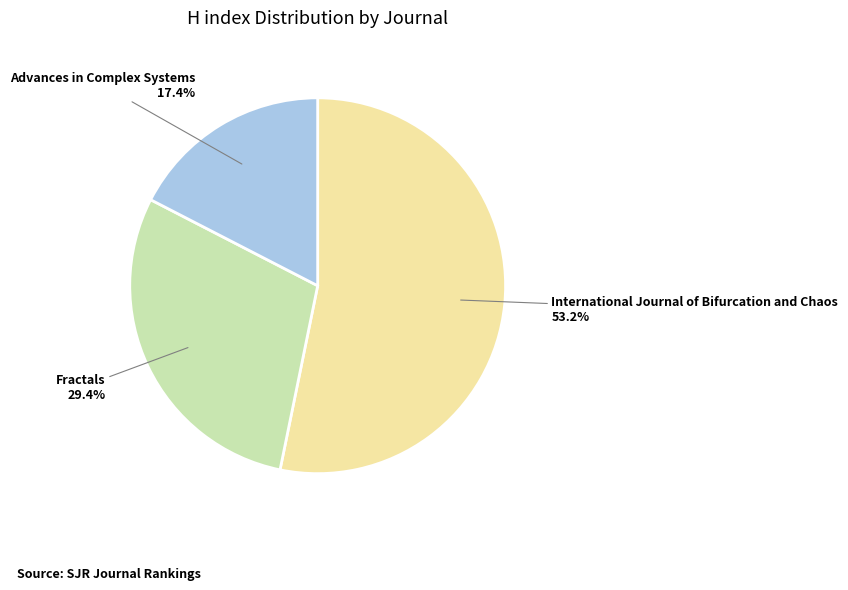

What is the ratio of the value at Fractals to the value at International Journal of Bifurcation and Chaos?

0.6